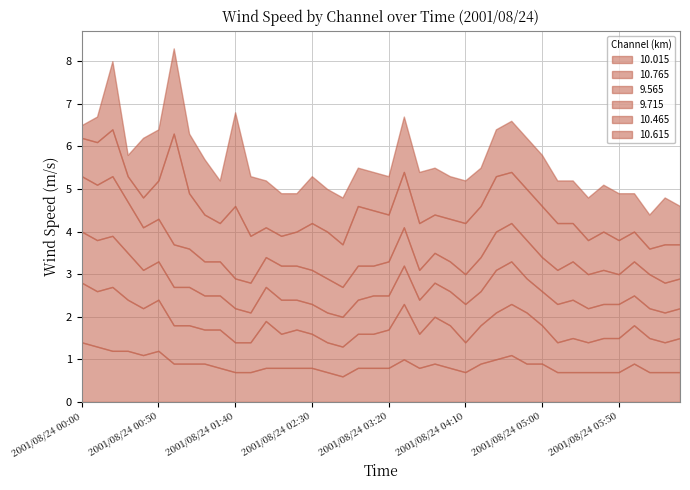

Where is 9.715 nearest to the value 1?

2001/08/24 00:40